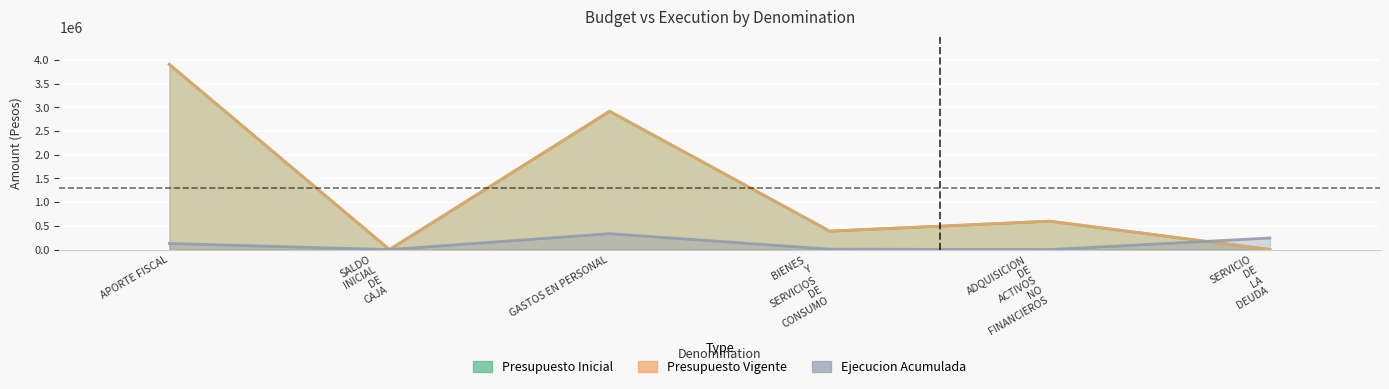

What is the difference between the second highest and minimum values in the Ejecucion Acumulada series?

244901